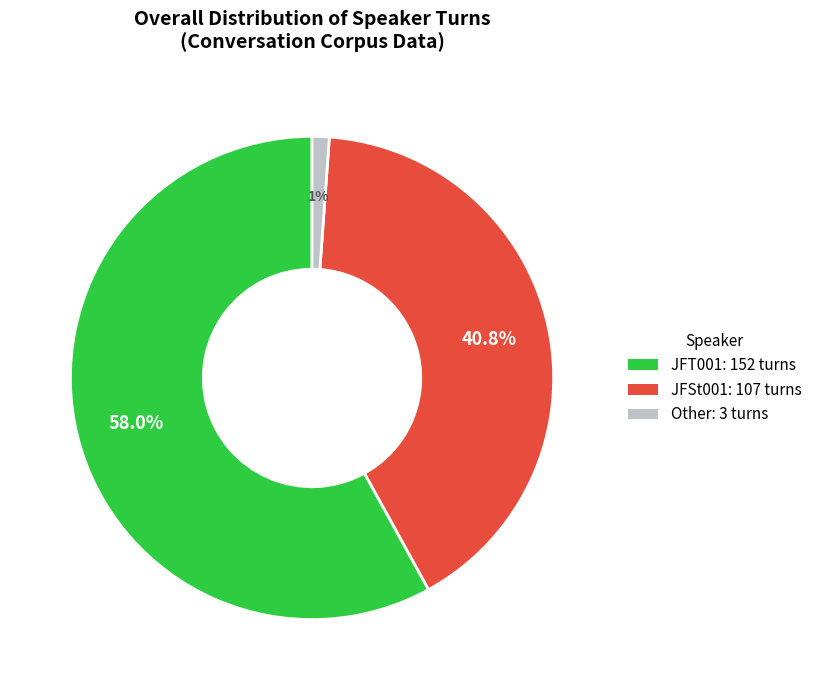

Is JFSt001 the majority of the pie?

No